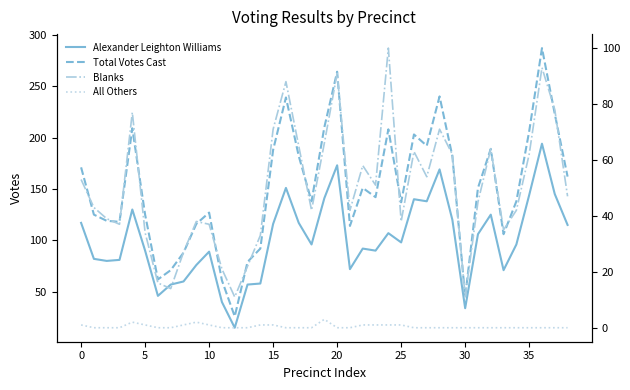

What is the approximate value of Alexander Leighton Williams at 16, to the nearest 5?

150